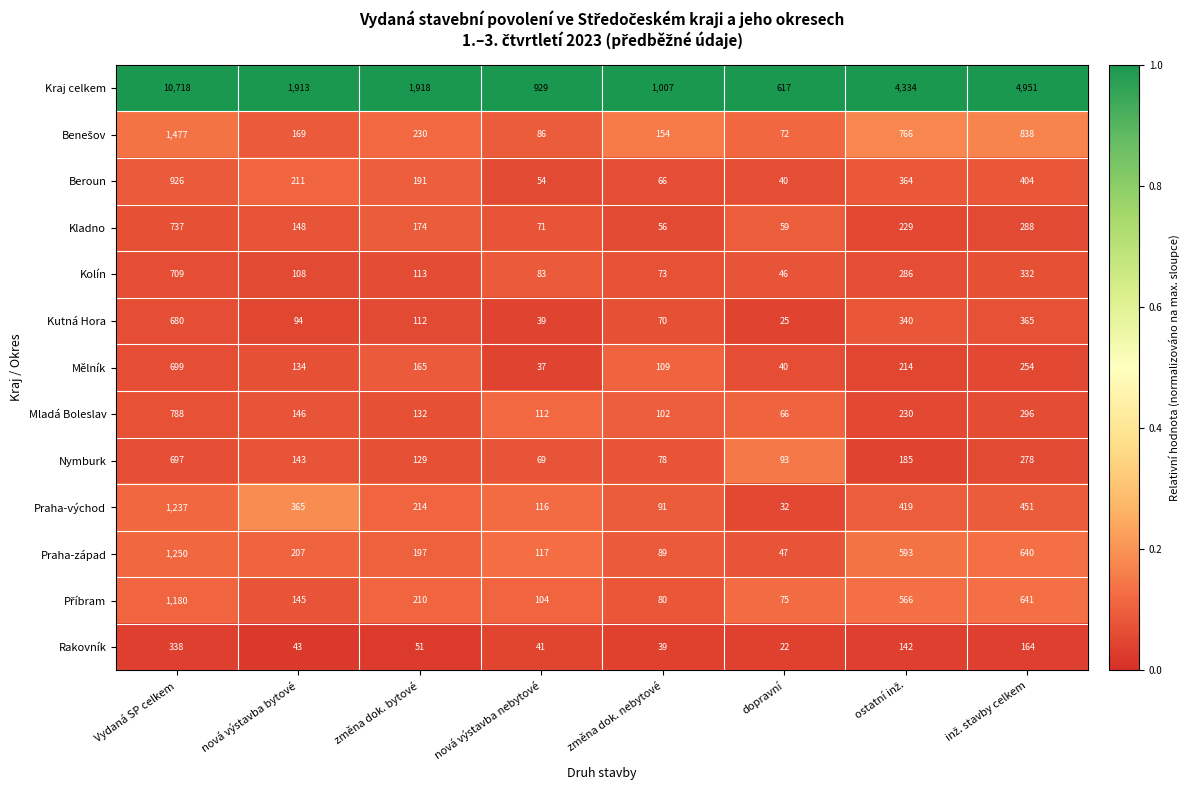

Which series has the widest spread of values?

Kraj celkem